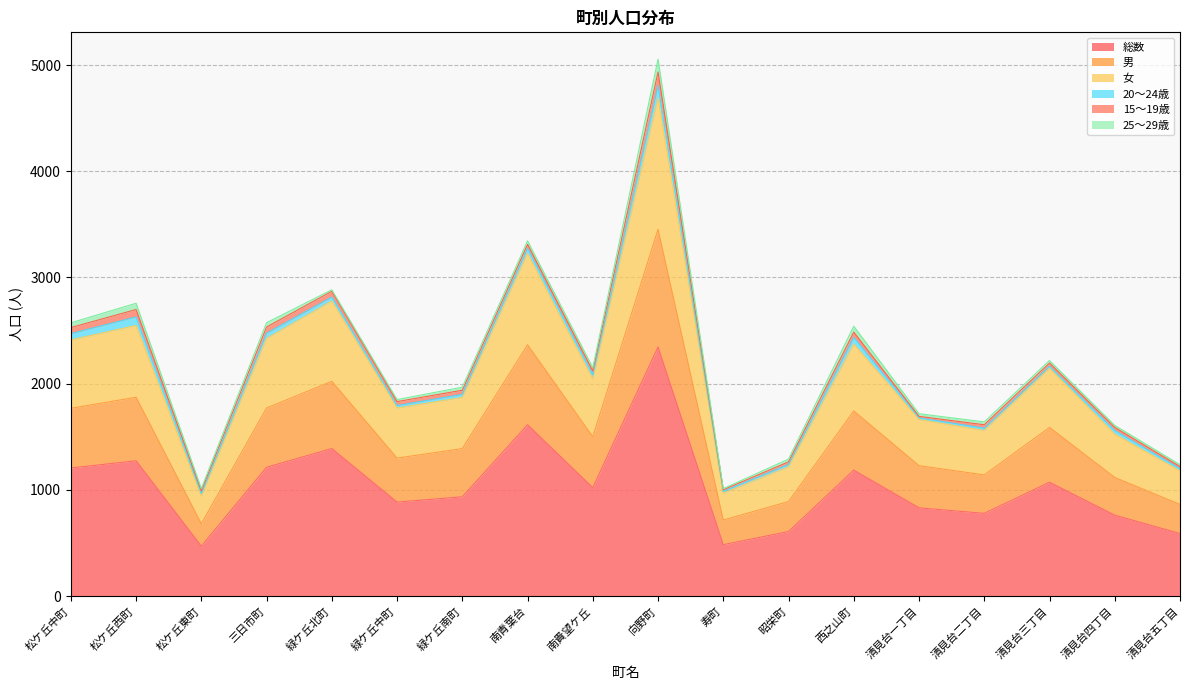

True or false: 男 and 女 cross at least once.

False